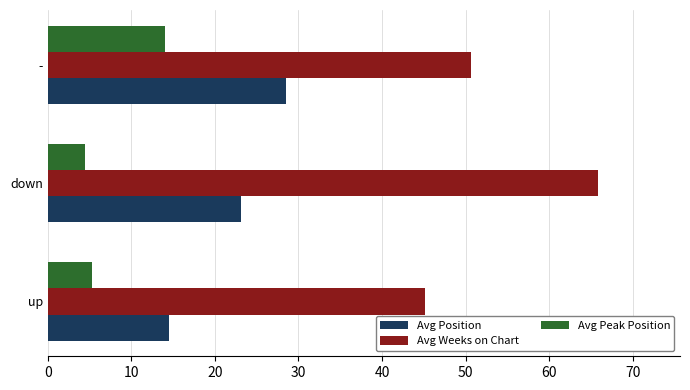

What are all the series names shown in the legend?

Avg Position, Avg Weeks on Chart, Avg Peak Position